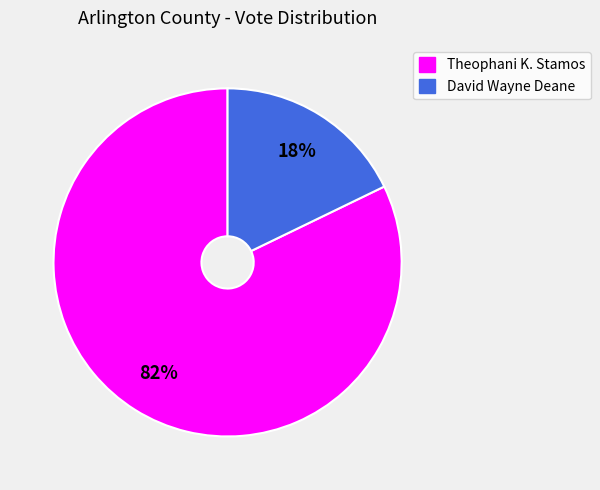

To the nearest percent, what is the difference between the David Wayne Deane and Theophani K. Stamos slice percentages?

64%